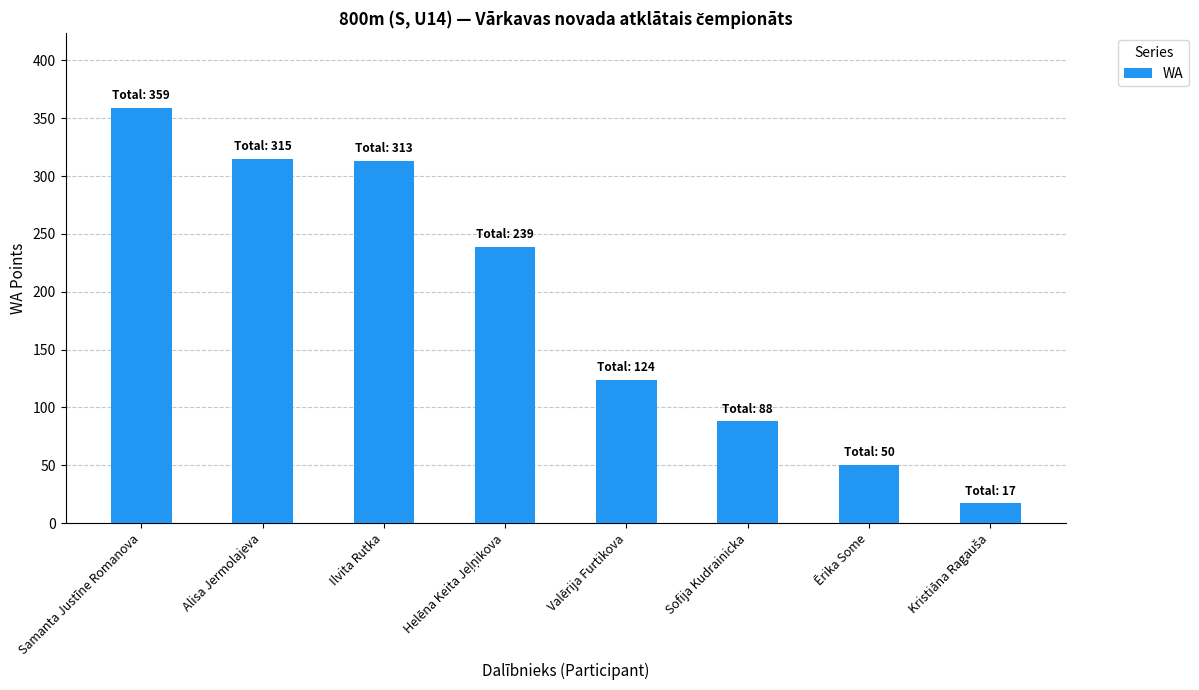

What is the sum of all values?

1505